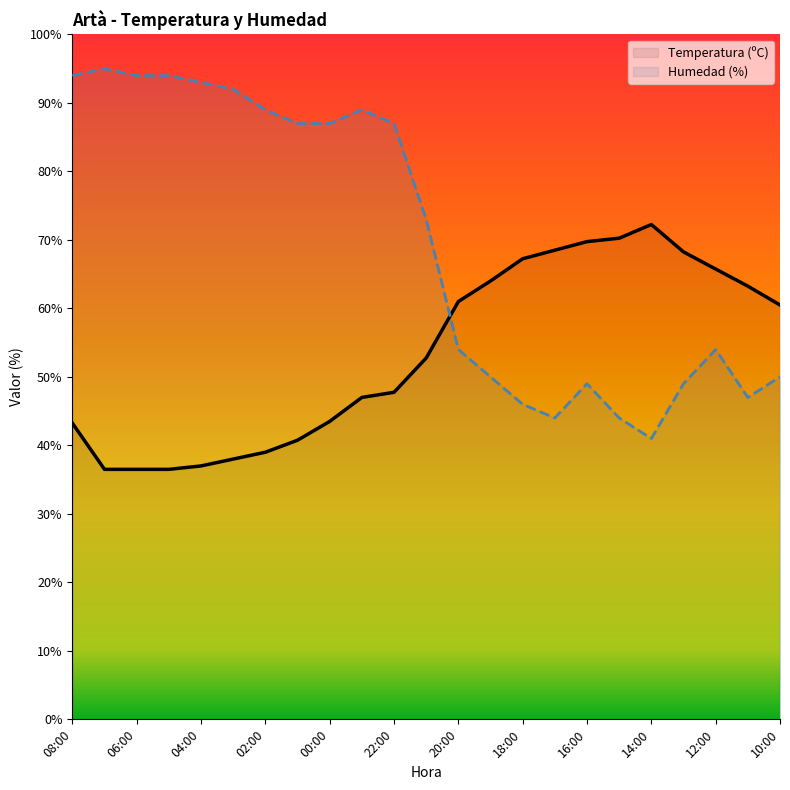

What is the lowest value of the Temperatura (ºC) series?

36.5